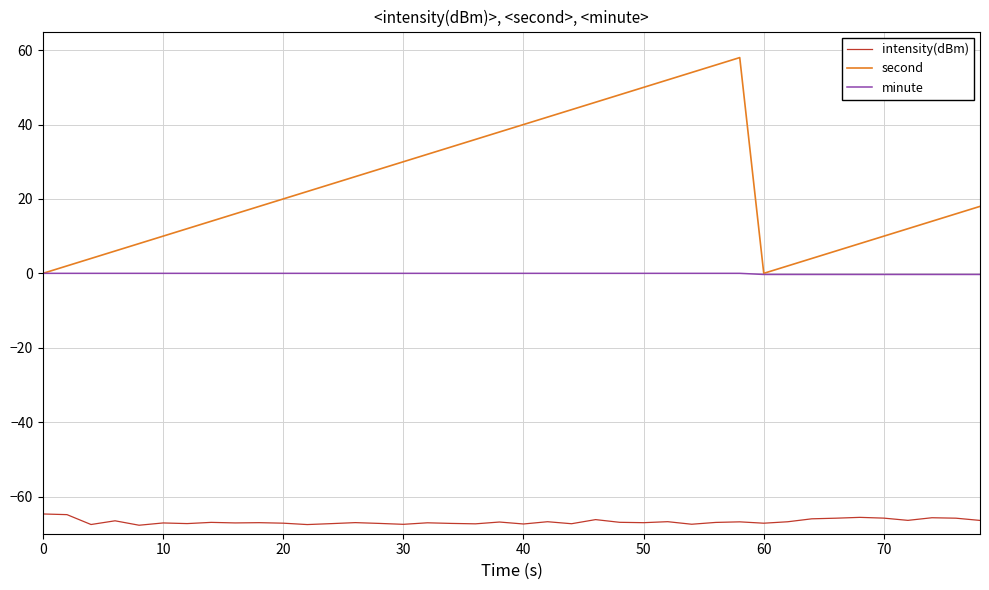

Which series has the largest total across all categories?

second